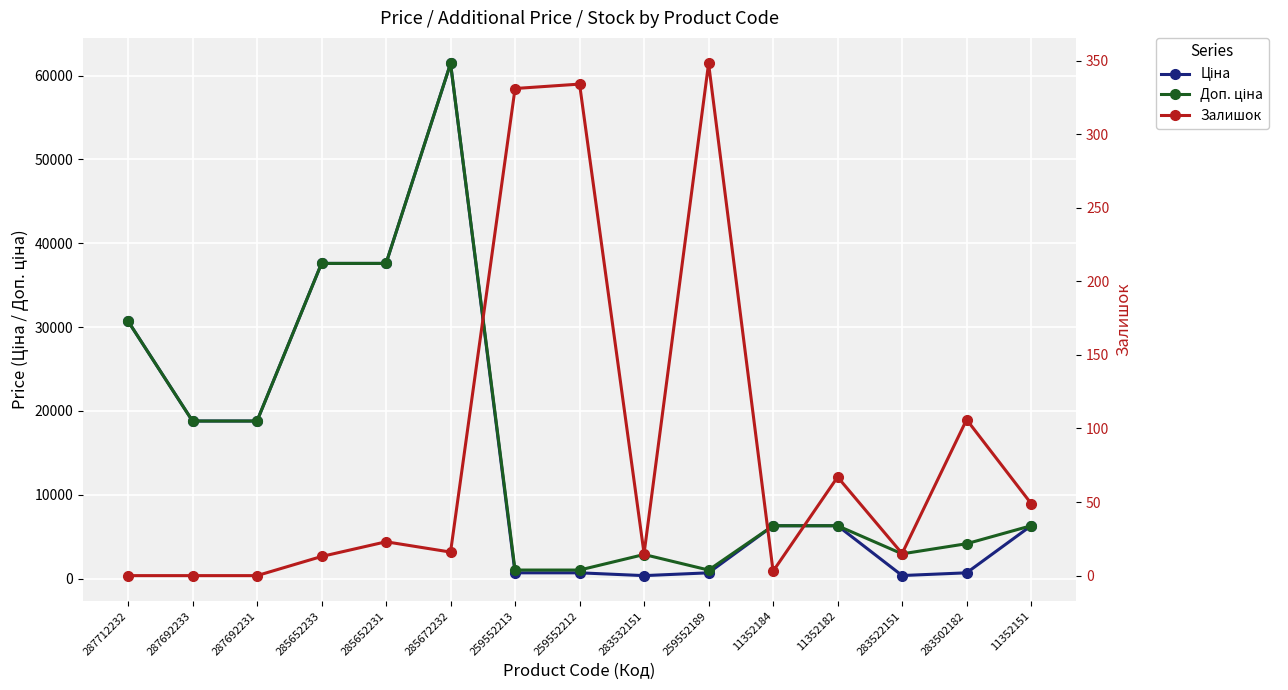

How many interior local peaks does the Залишок series have?

5